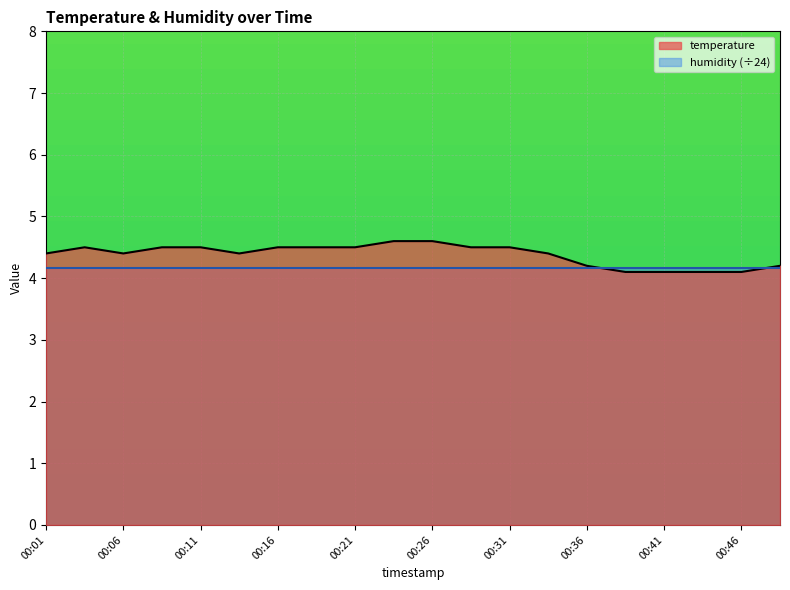

List the labels in order of value, largest first.

00:23, 00:26, 00:03, 00:08, 00:11, 00:16, 00:18, 00:21, 00:28, 00:31, 00:01, 00:06, 00:13, 00:33, 00:36, 00:48, 00:38, 00:41, 00:43, 00:46